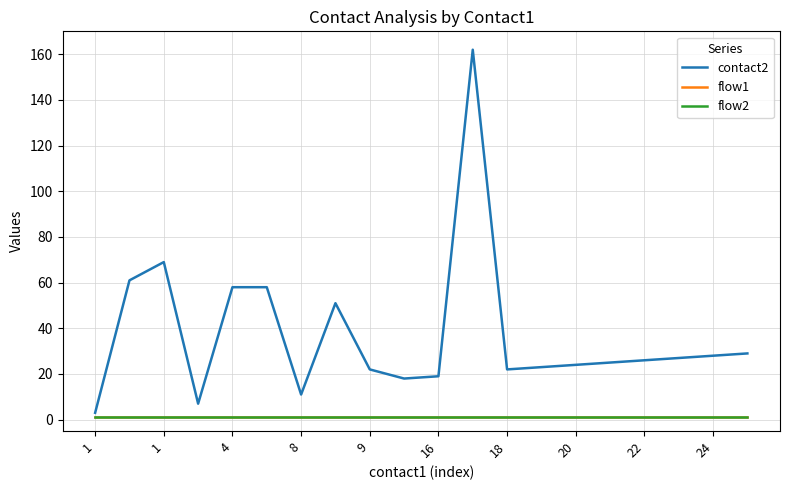

Does the chart display data point markers on the line(s)?

No